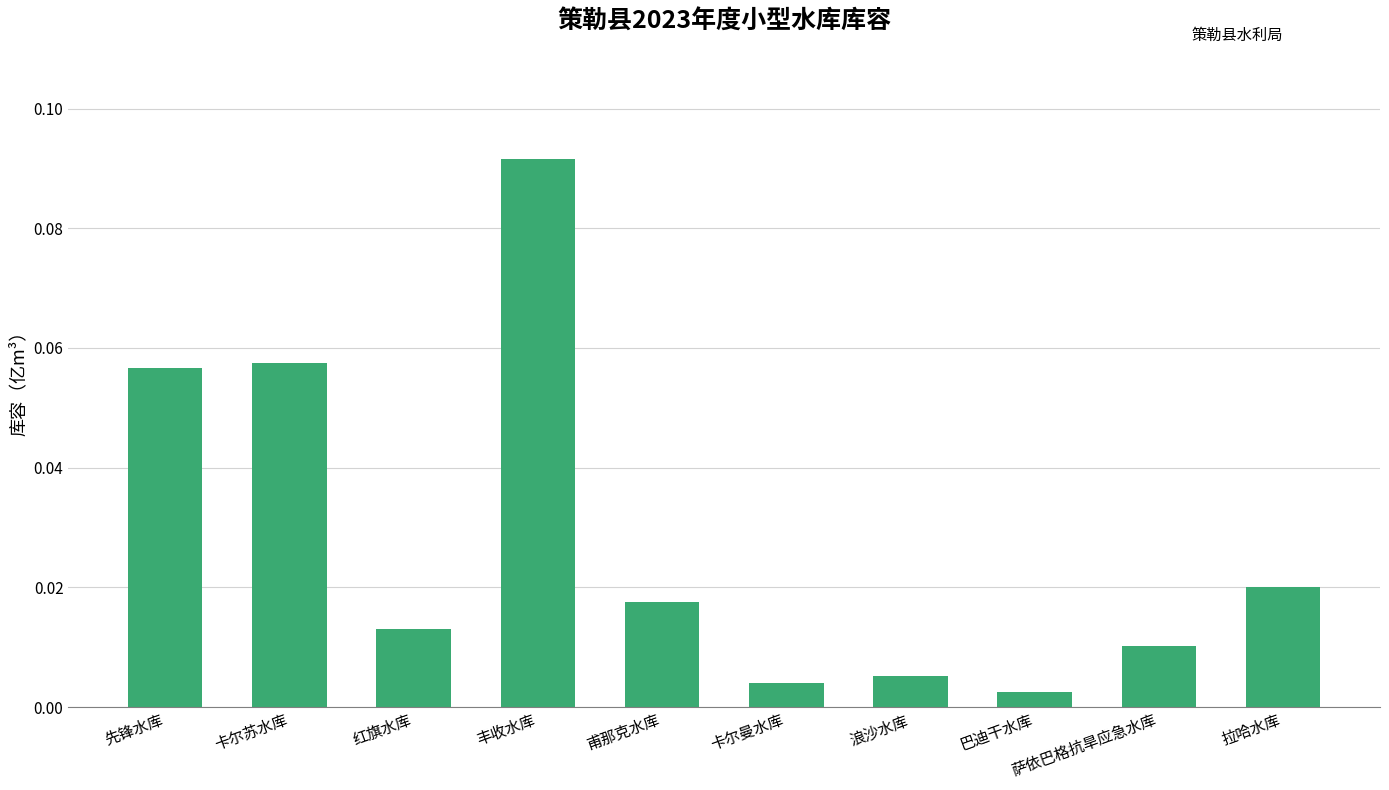

Is it true that the value at 丰收水库 is 0.0?

False